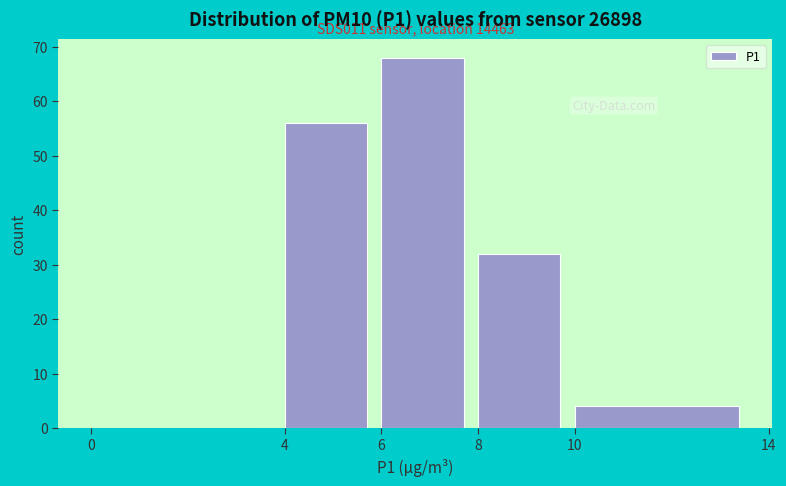

Which range on the x-axis has the tallest bar?

6 to 8